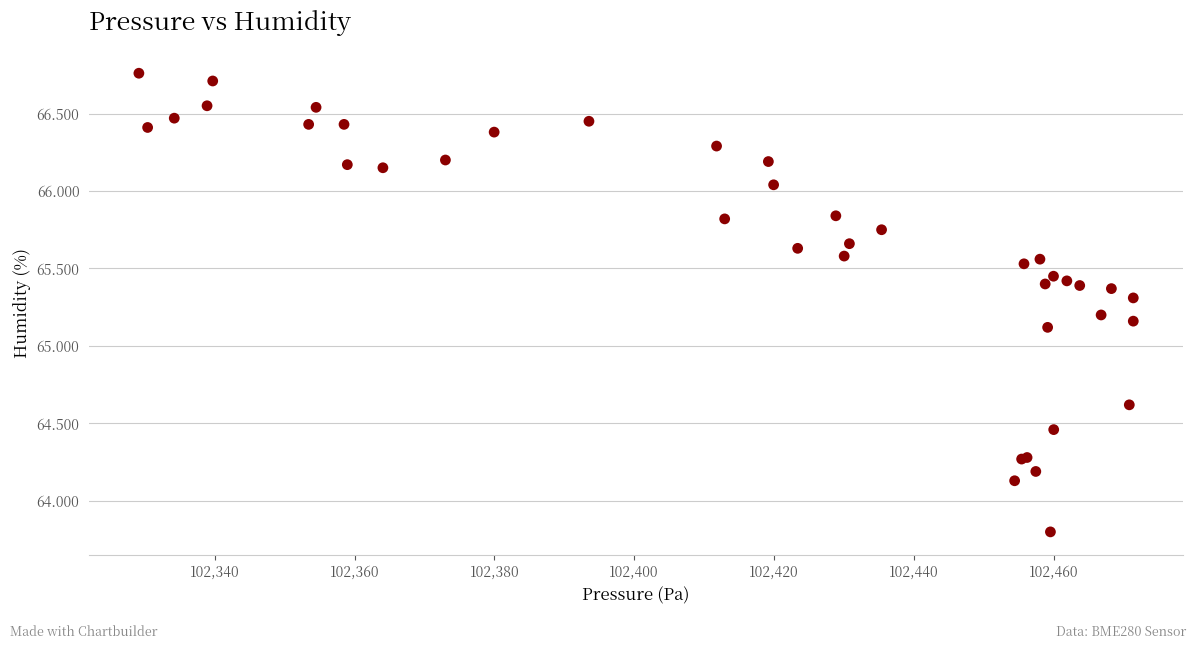

What Y value in the scatter plot is closest to 65?

65.1